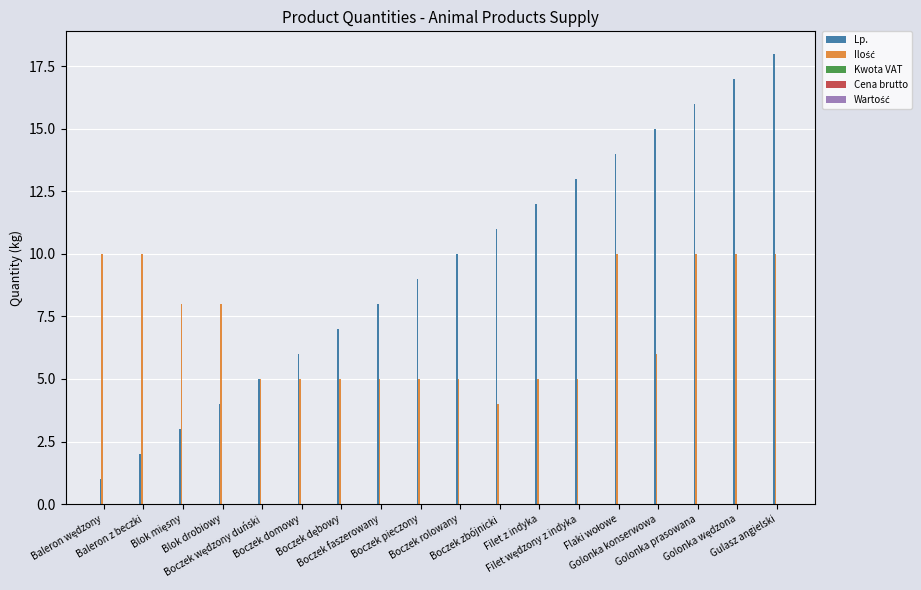

Which series has the largest total across all categories?

Lp.